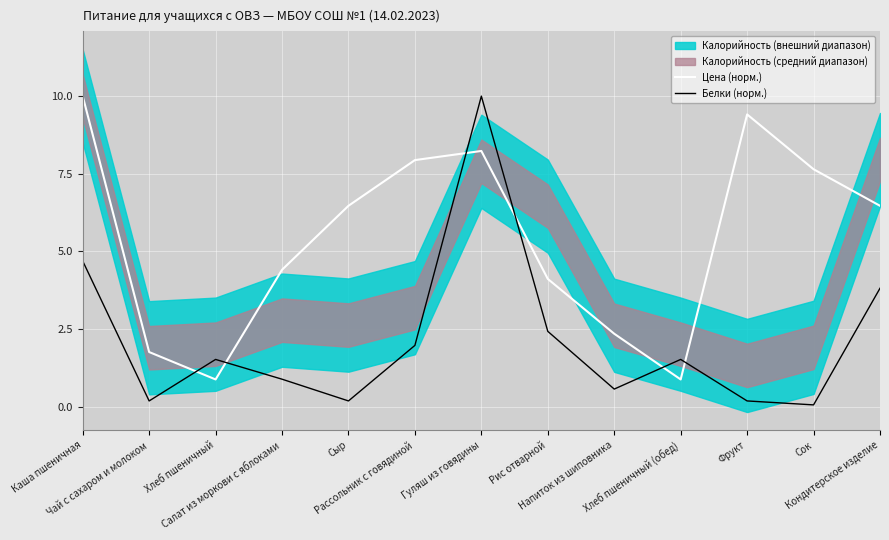

At which label does Белки (норм.) first exceed 1?

Каша пшеничная